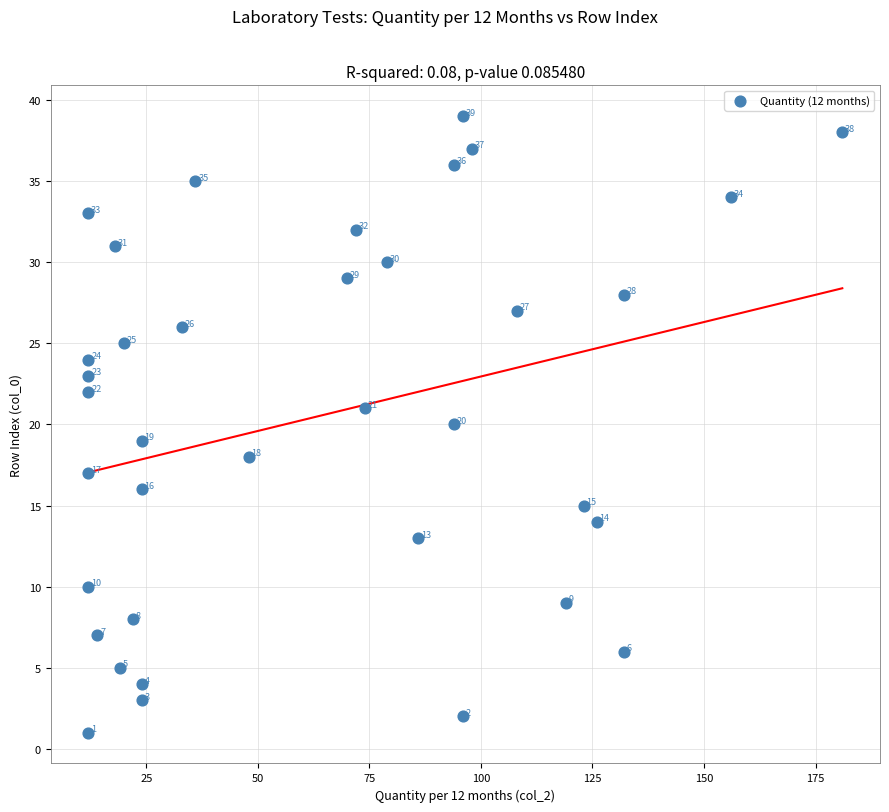

What is the range of Y values (max minus min)?

38